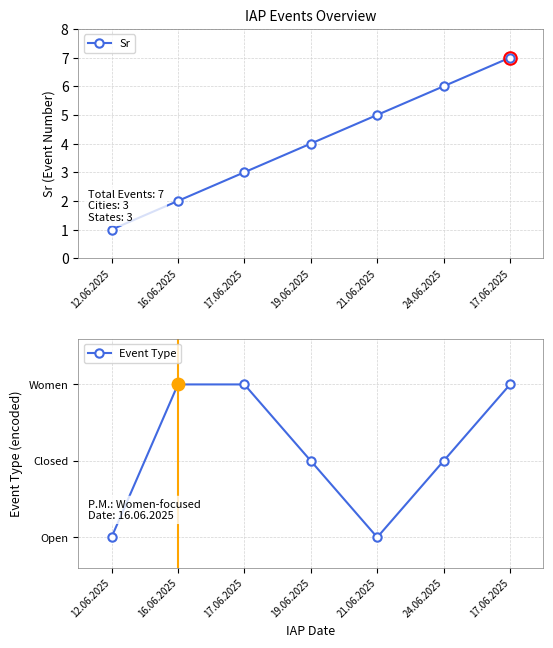

Between 19.06.2025 and 16.06.2025, which is larger?

19.06.2025